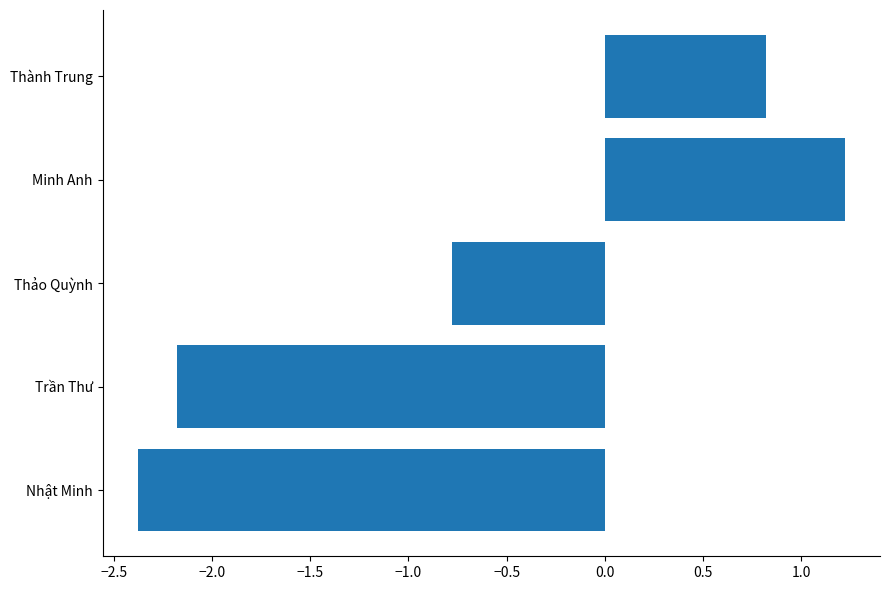

True or false: the data shows 0.8 at Thành Trung.

True